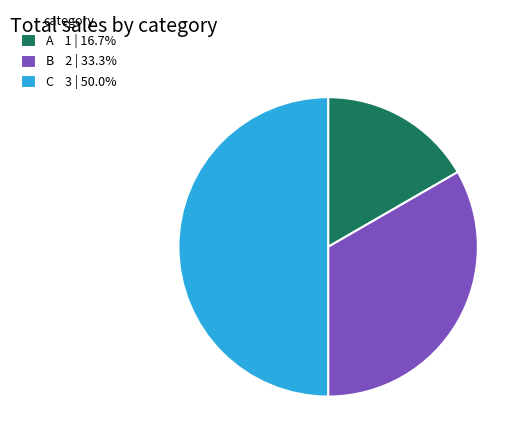

Does A represent more than half of the total?

No